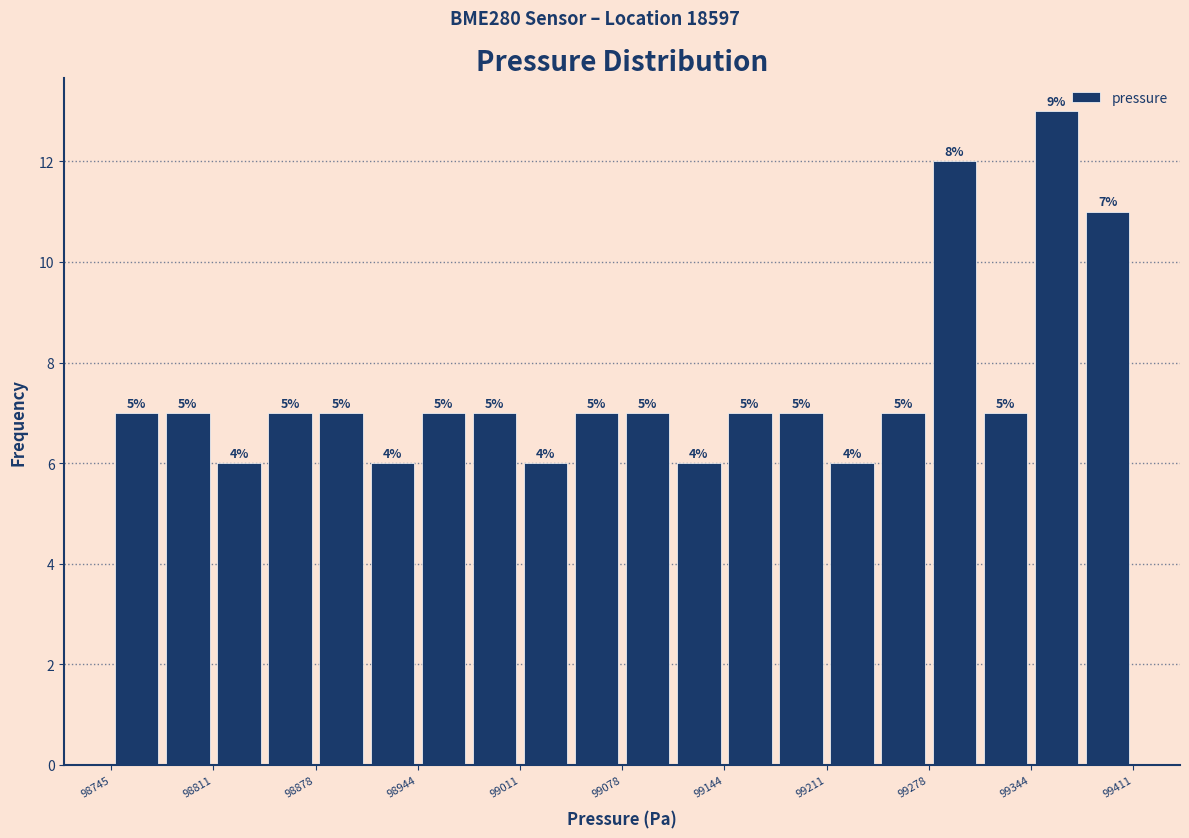

Read against the x-axis, roughly where is the centre of the tallest bar?

99360